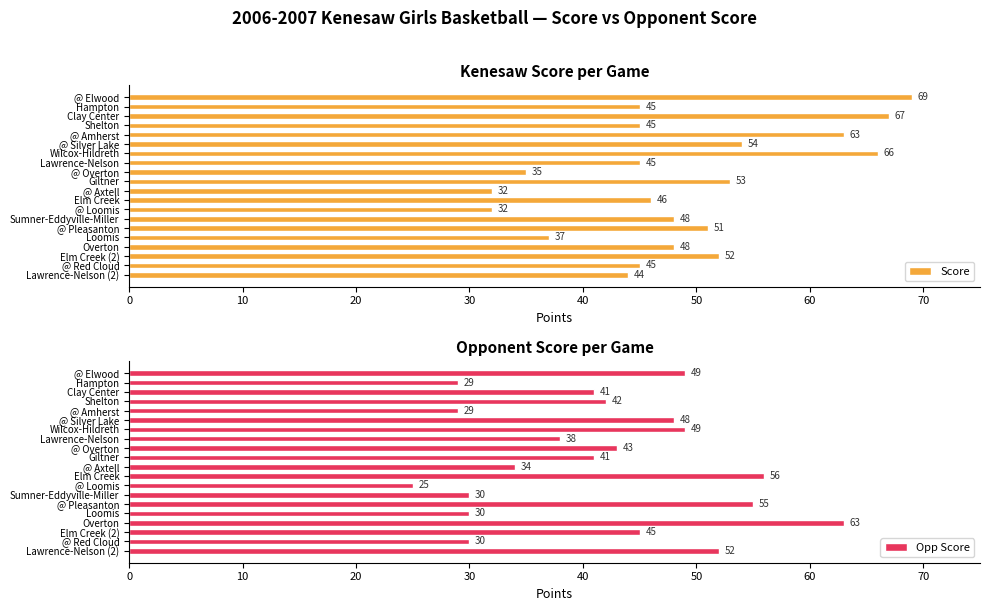

What is the minimum value shown in the chart?

25